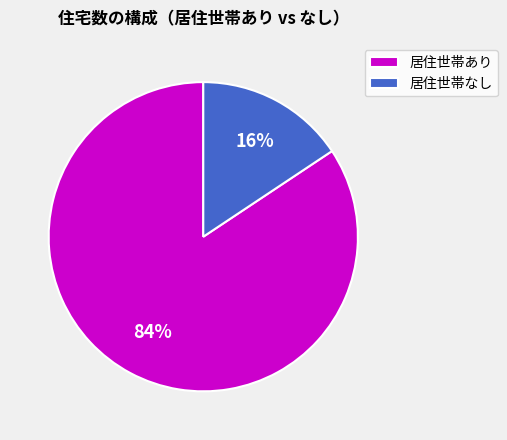

Rank the categories by value from highest to lowest.

居住世帯あり, 居住世帯なし